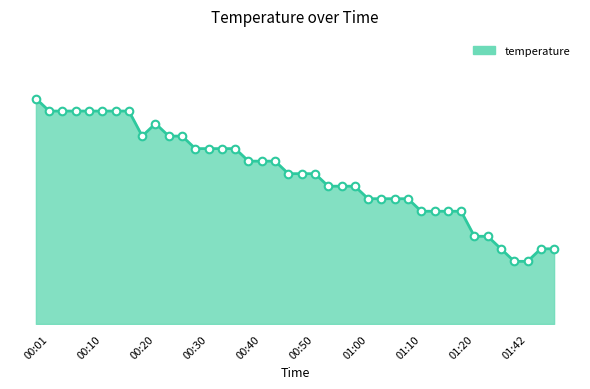

Is this an area chart (filled region under the line)?

Yes